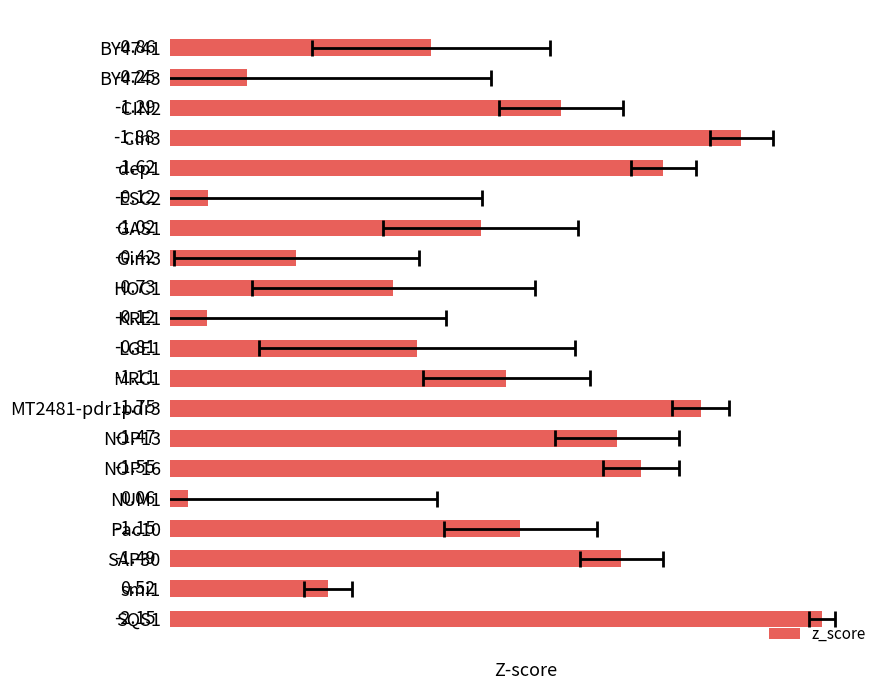

What is the value of the 5th bar from the left?

1.6